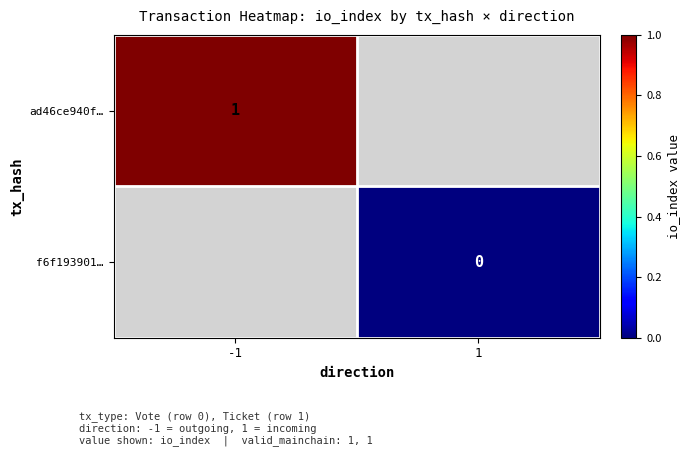

Is it true that ad46ce940f… equals 1 at -1?

True